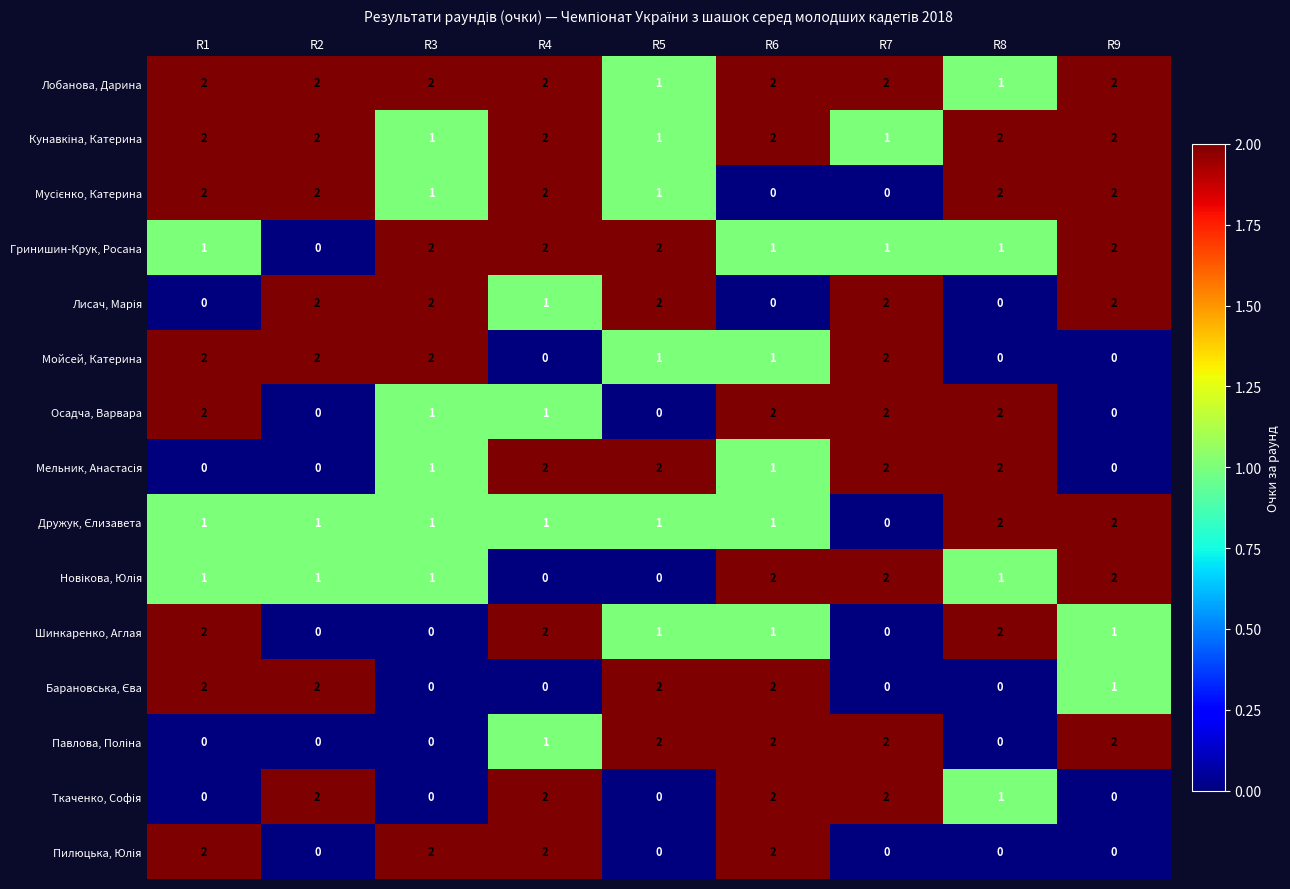

Count the Гринишин-Крук, Росана values in the range 1 to 2.

8